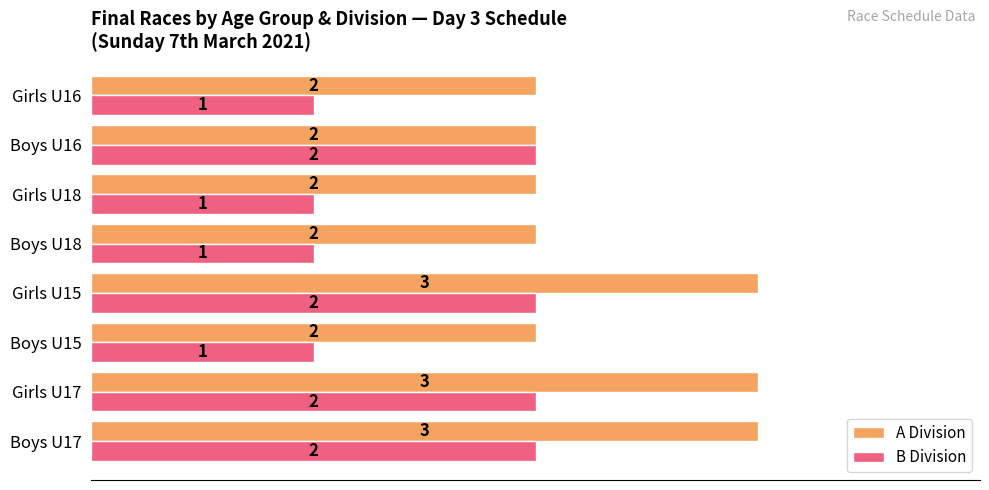

At Girls U15, list the series in order from smallest to largest.

B Division, A Division